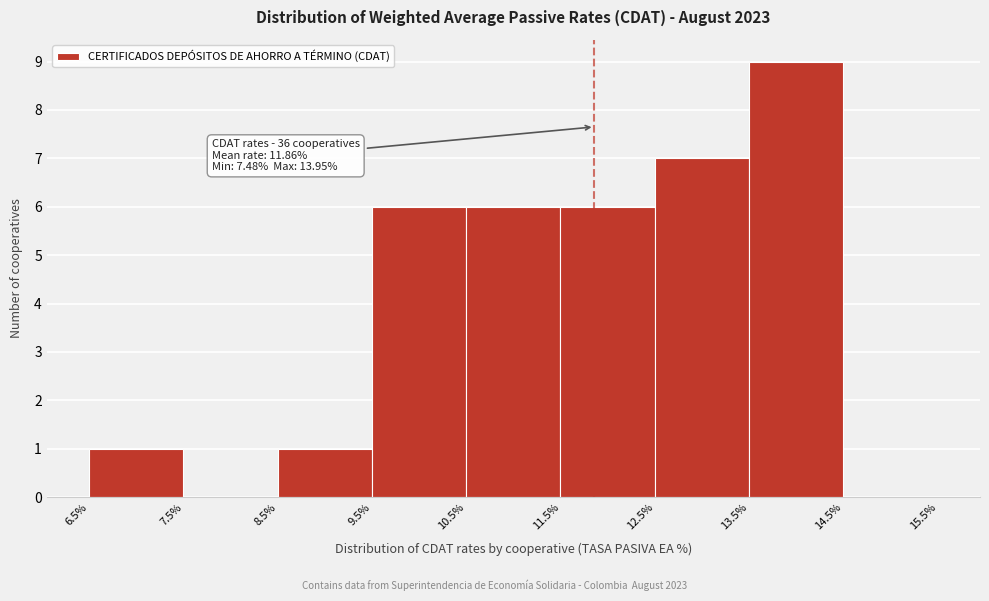

Over which range of the x-axis is the bar tallest?

13.5% to 14.5%